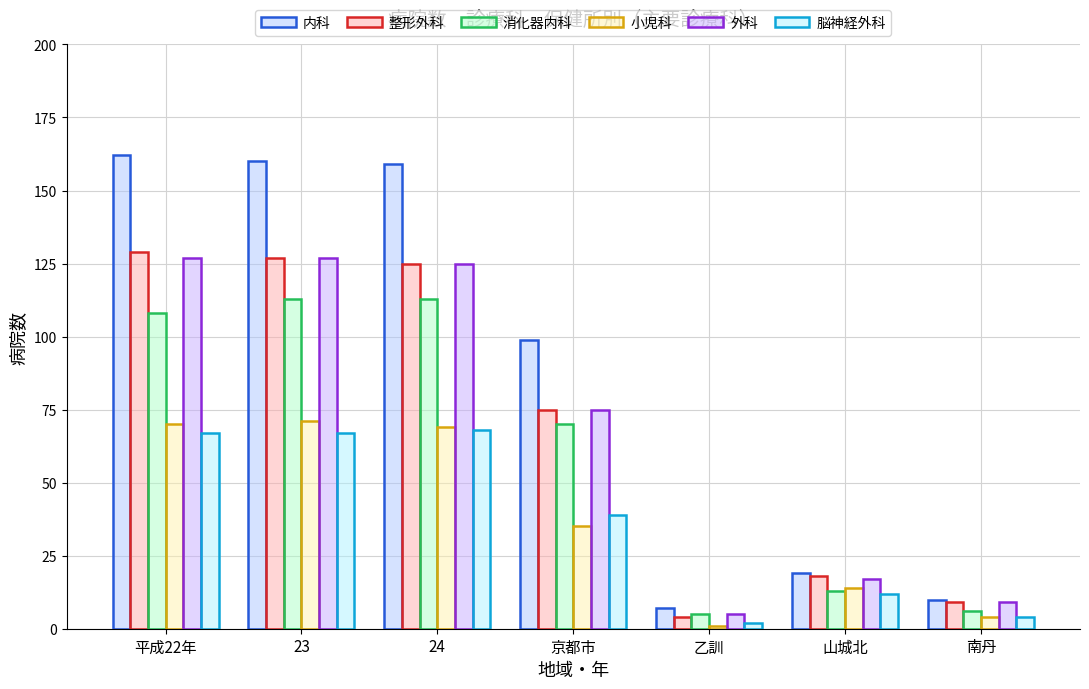

Is it true that 整形外科 equals 125 at 24?

True